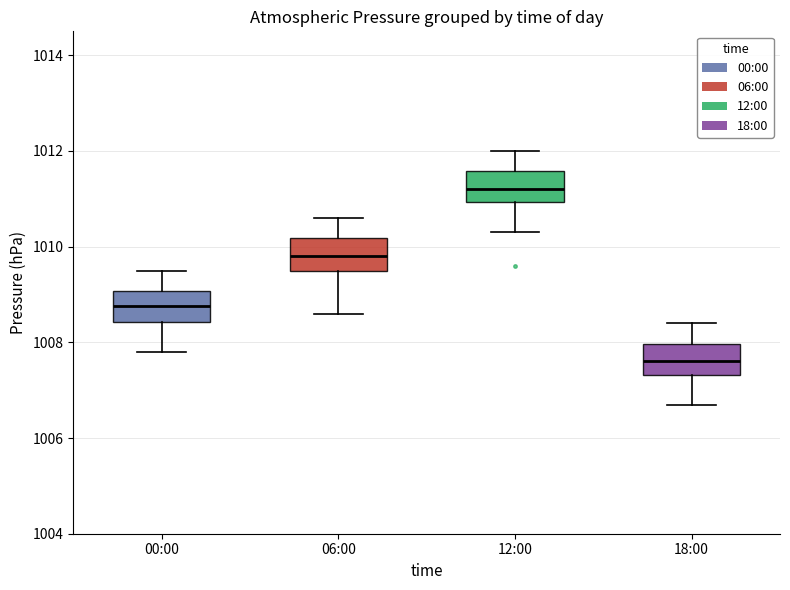

Where is the lower edge of the box for 18:00 on the y-axis? The values are not printed on the chart, so give them approximately, as read against the axis.

1007.4